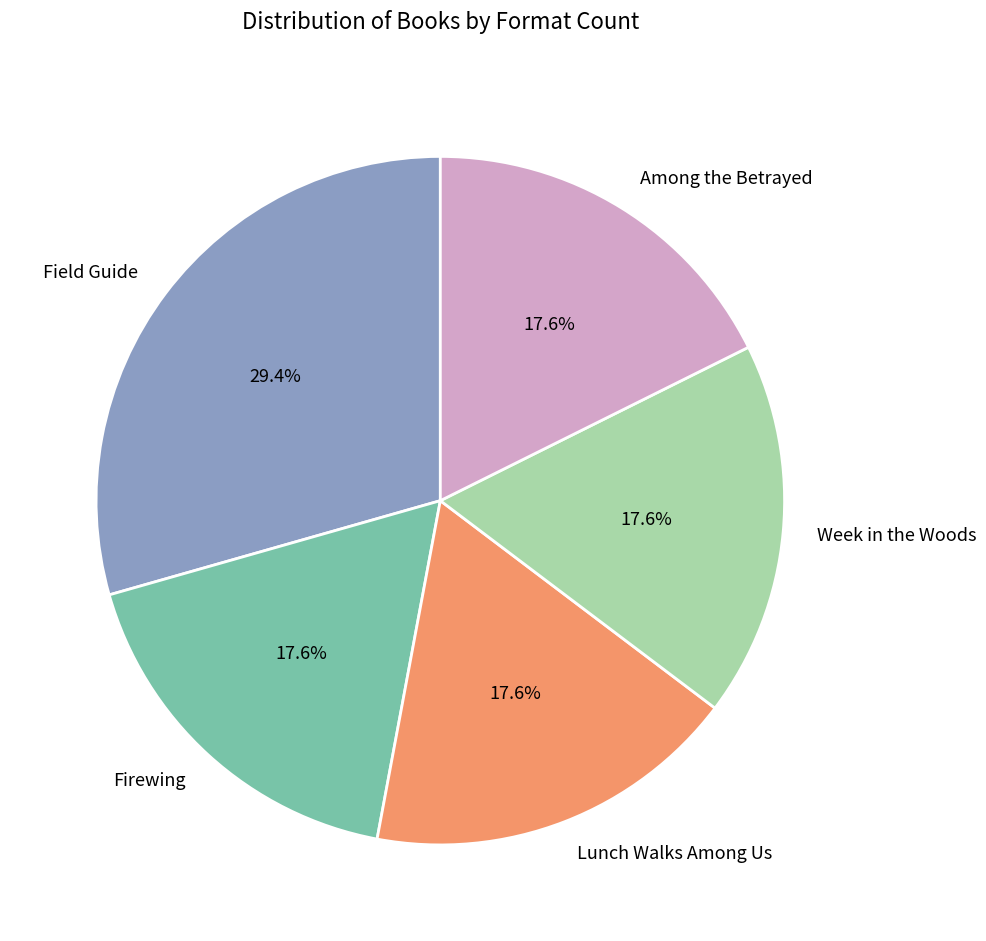

Is it true that Lunch Walks Among Us is 18% of the pie?

True